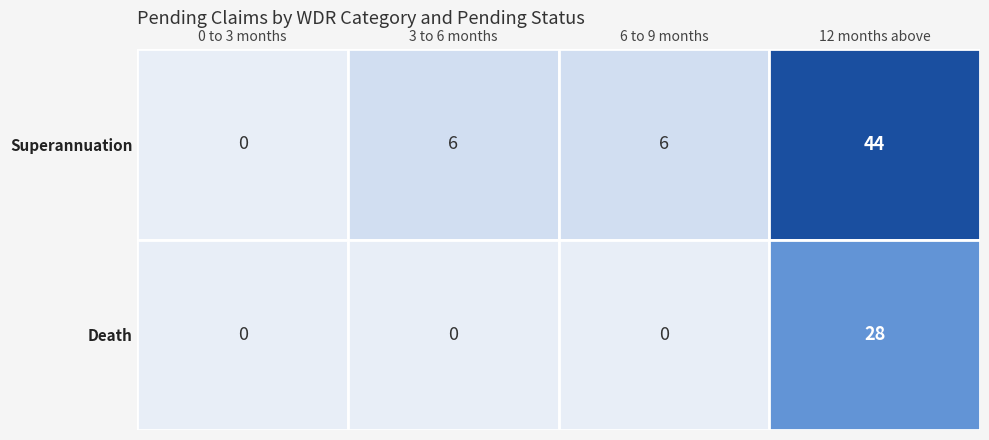

What is the total value across all series at 0?

3